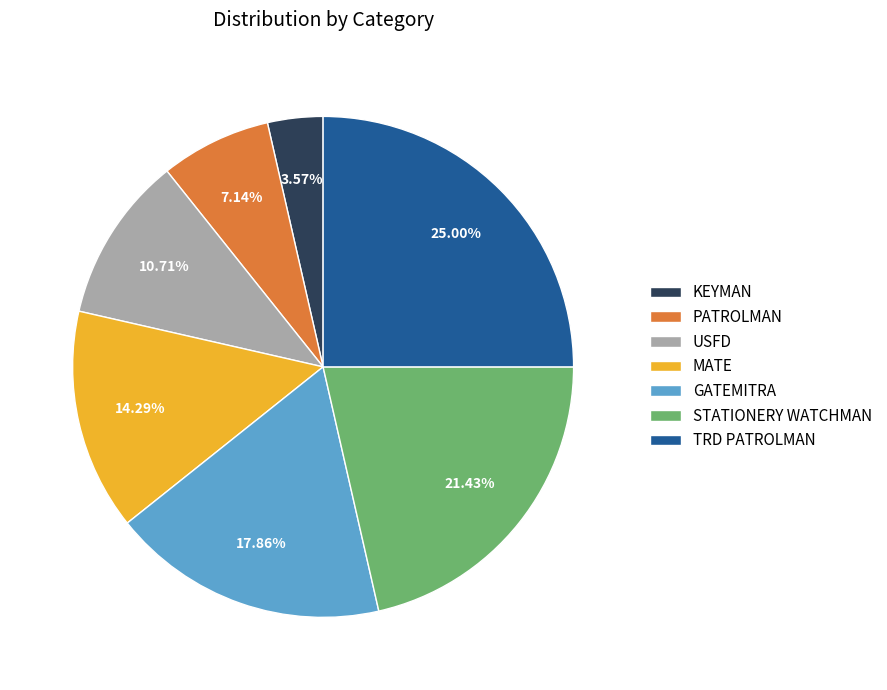

Which slice is the smallest?

KEYMAN